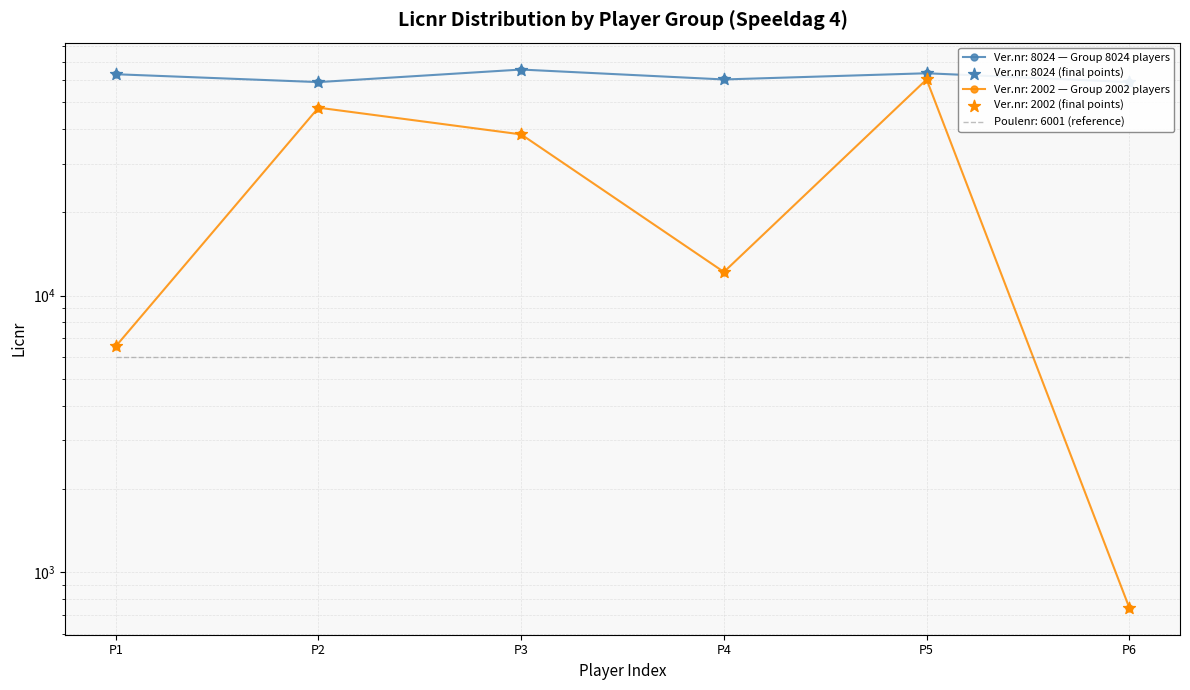

Which series contains the highest Y value?

Ver.nr: 8024 (Licnr avg per round)